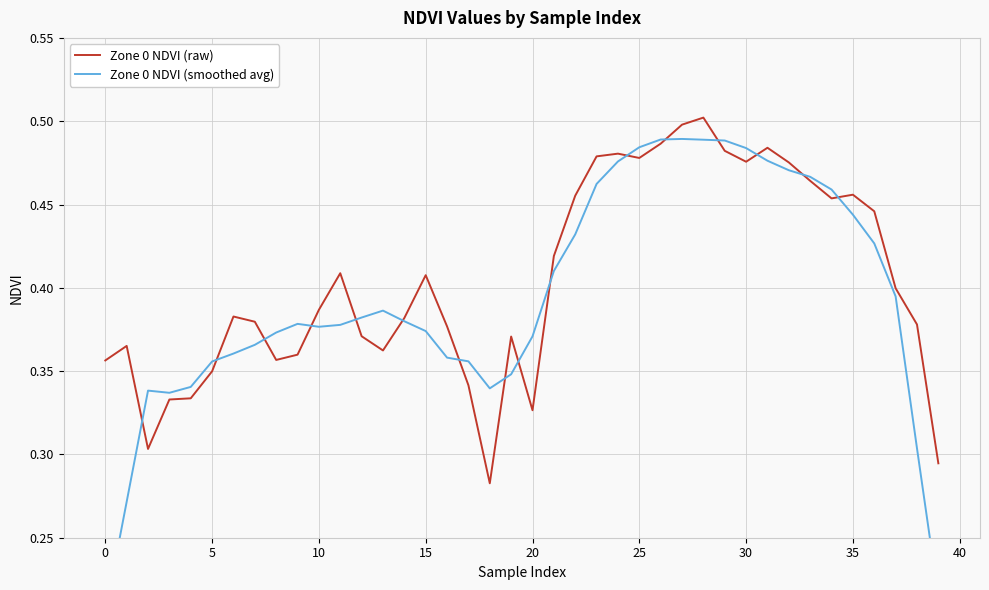

At which category is the sum across all series the highest?

28